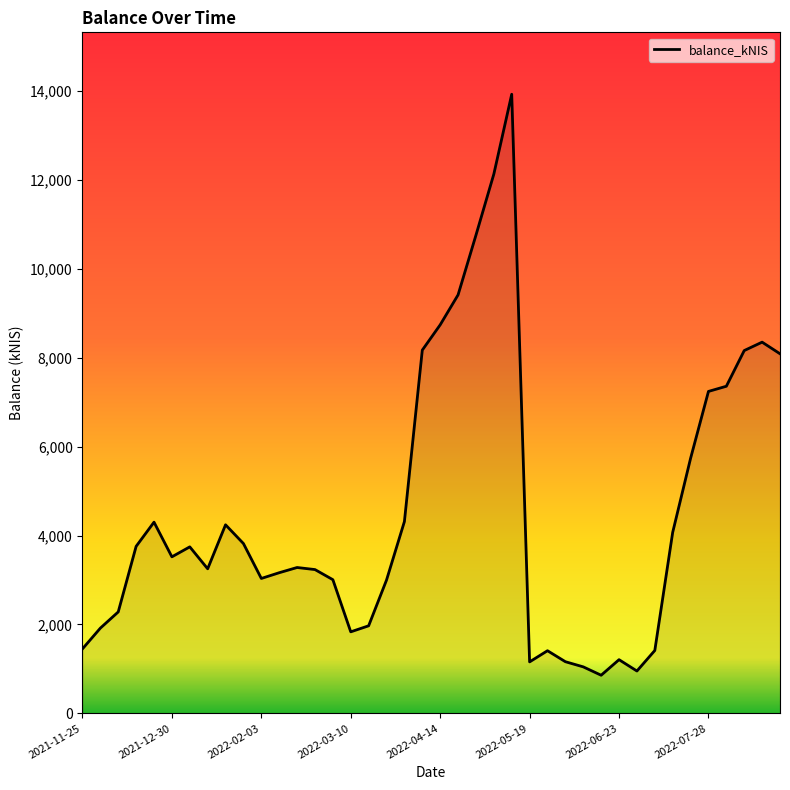

What is the smallest value displayed?

858.2